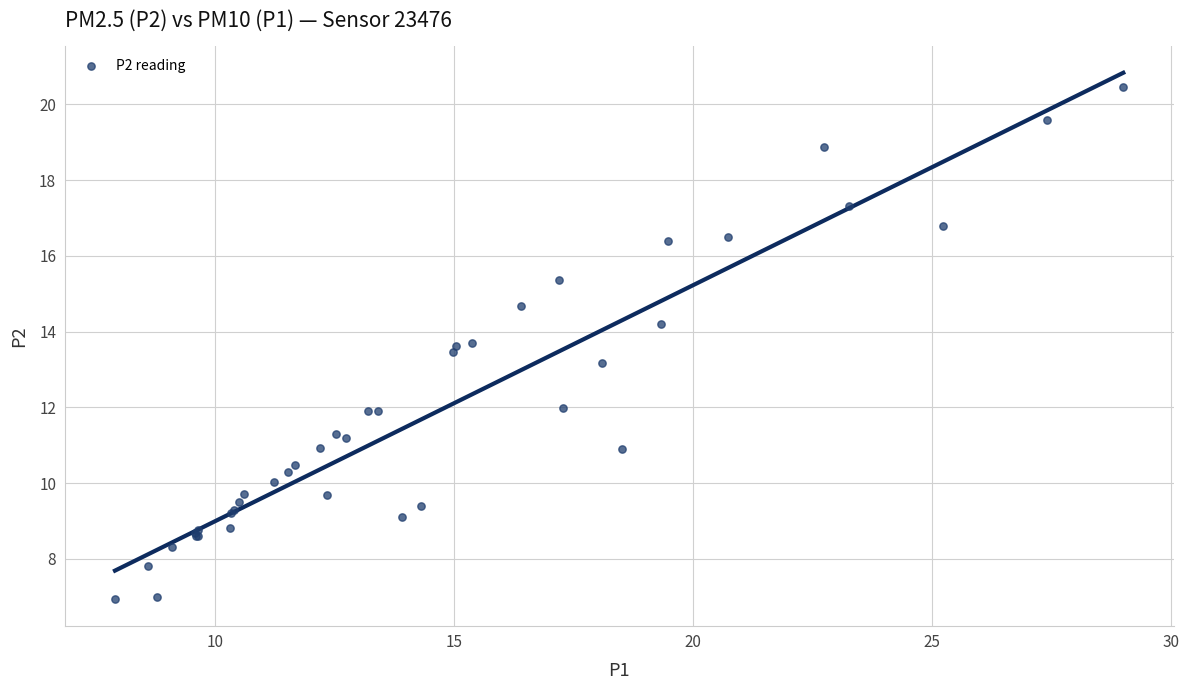

What Y value in the scatter plot is closest to 13?

13.2